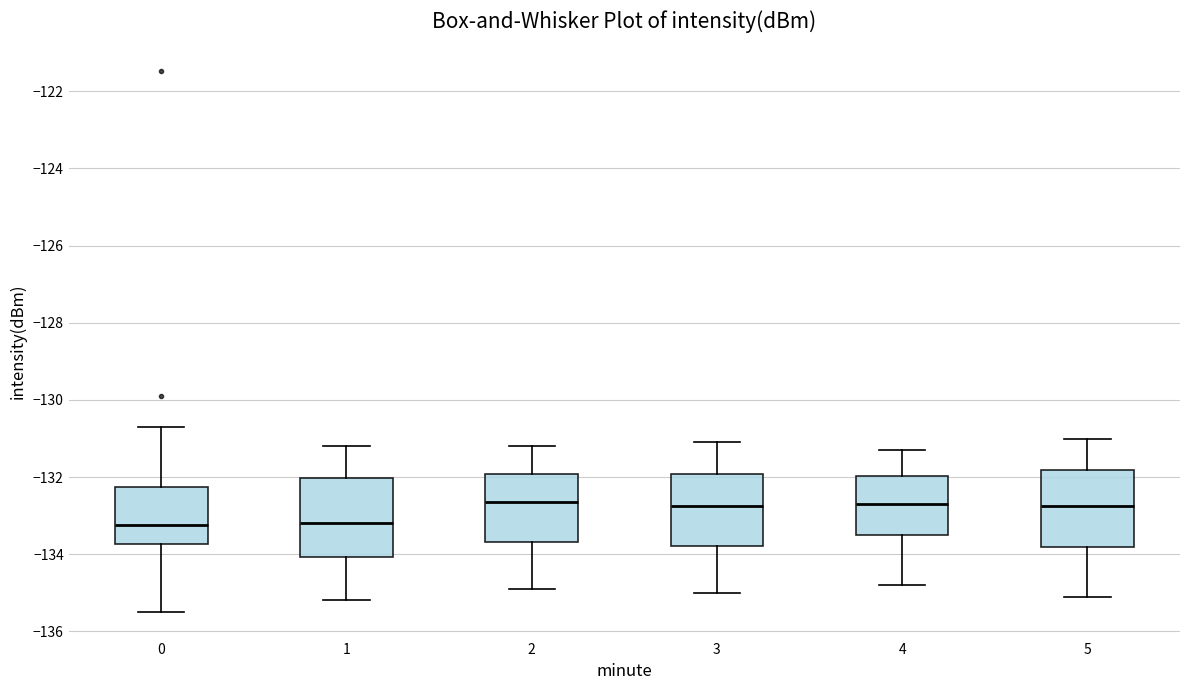

Where does the lower whisker of the box at x = 3 end on the y-axis? The values are not printed on the chart, so give them approximately, as read against the axis.

-135.0